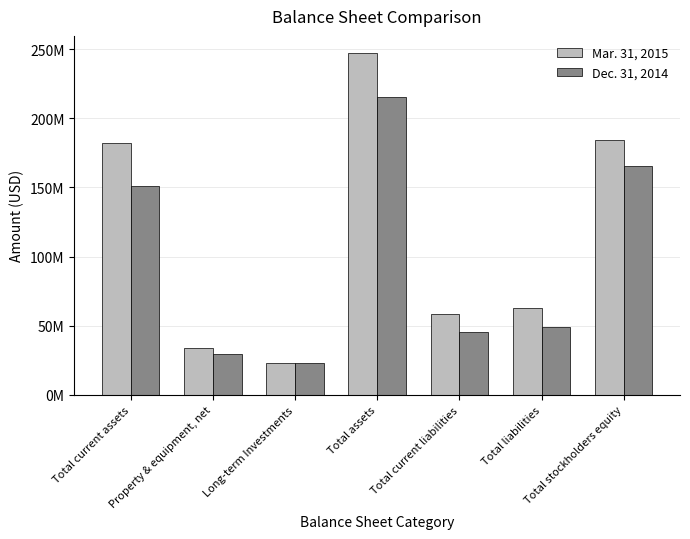

What is the difference between the maximum and minimum values in the Mar. 31, 2015 series?

224323000